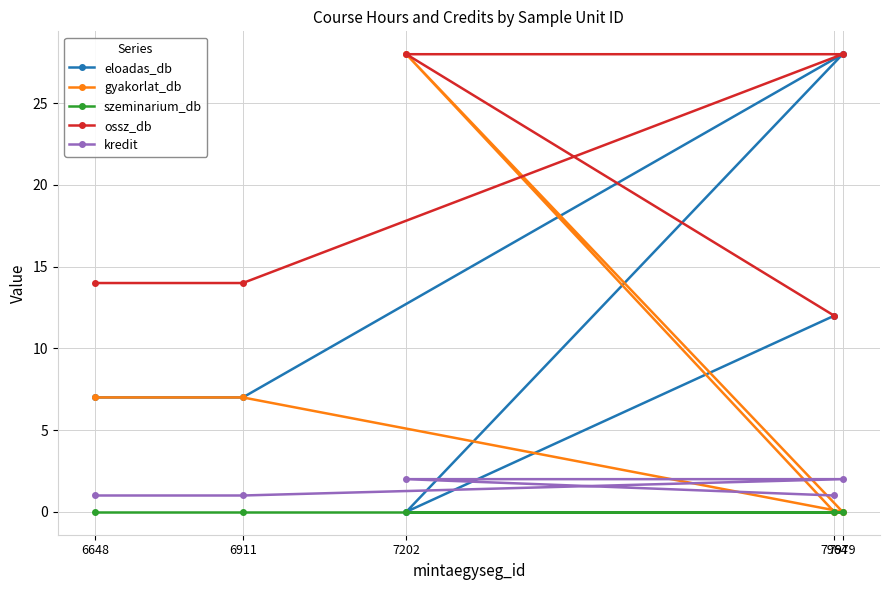

What is the difference between the highest and lowest values at 6911?

14